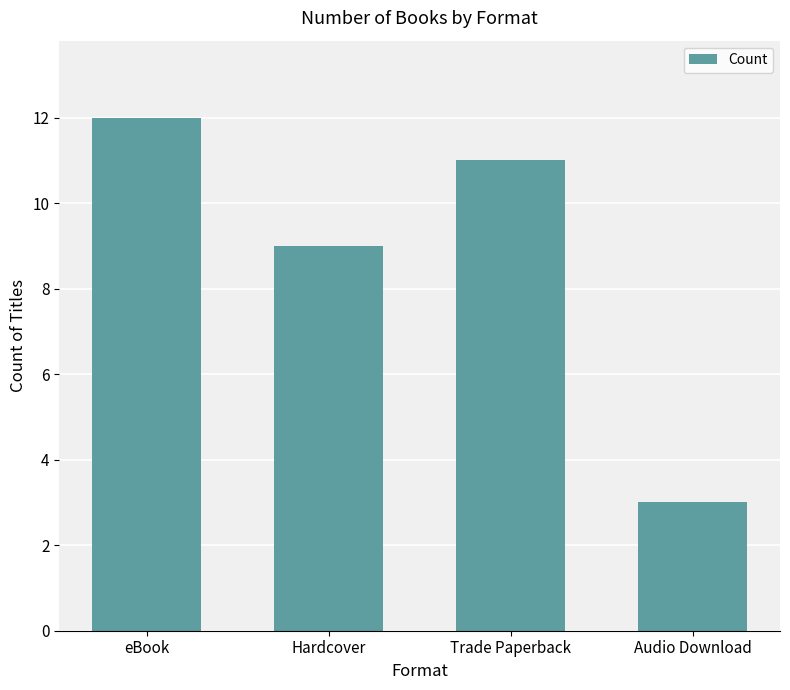

At which label is the value closest to 7?

Hardcover